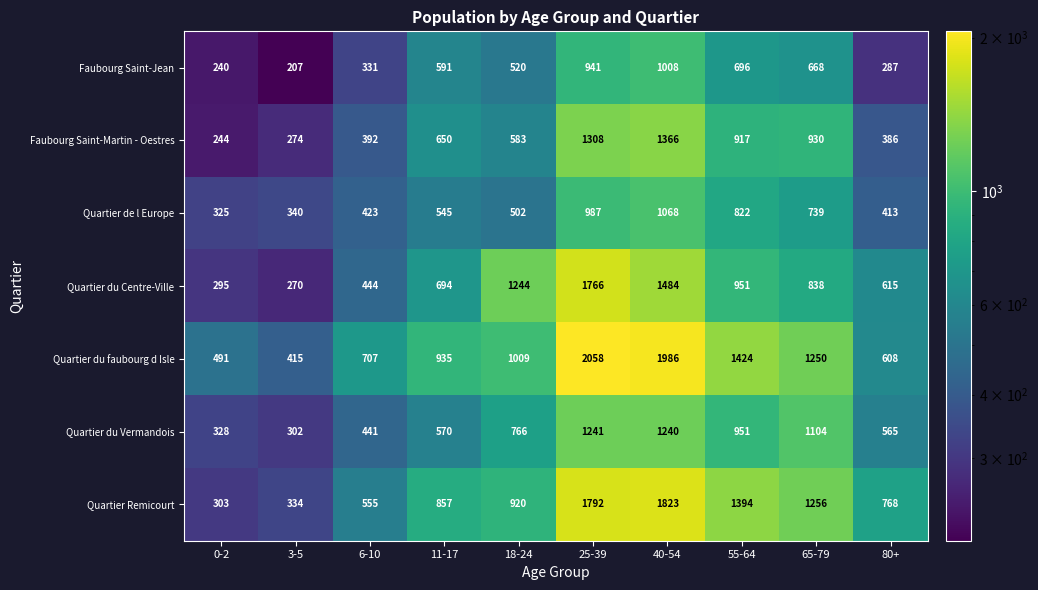

Where is Faubourg Saint-Jean nearest to the value 607?

11-17